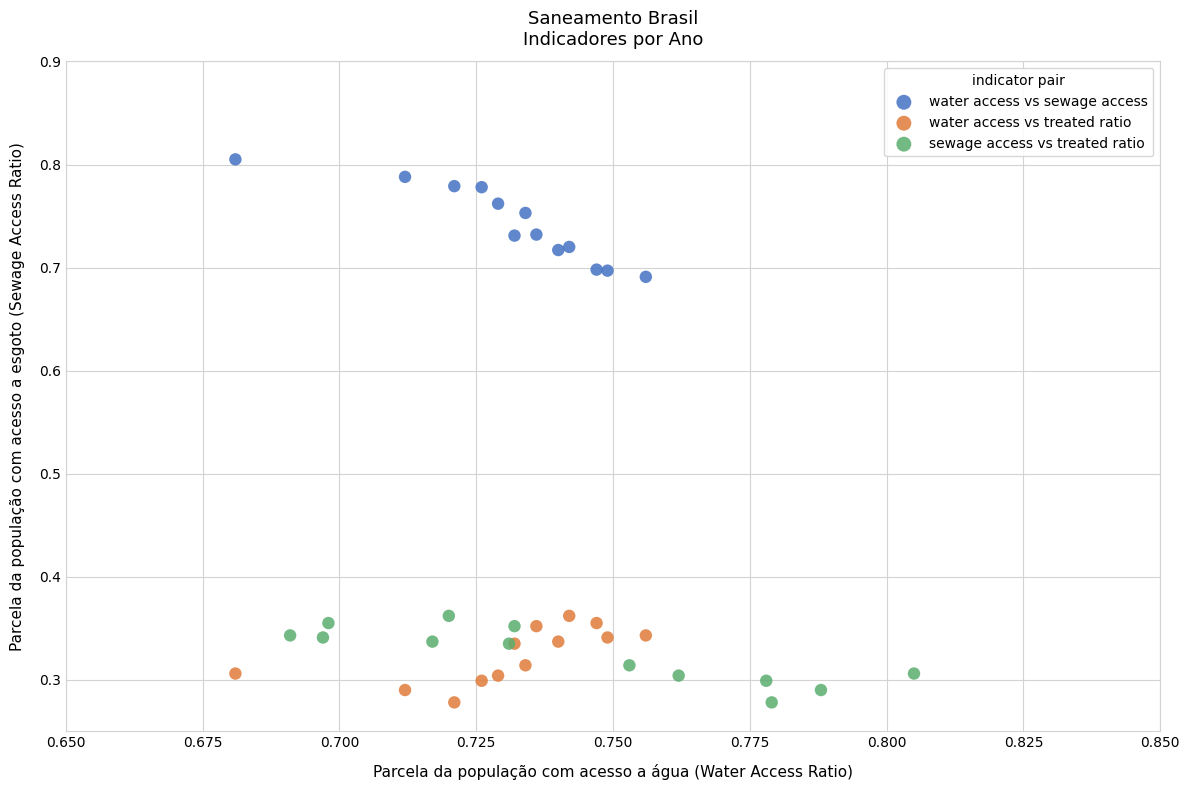

Which series contains the highest Y value?

water access vs sewage access